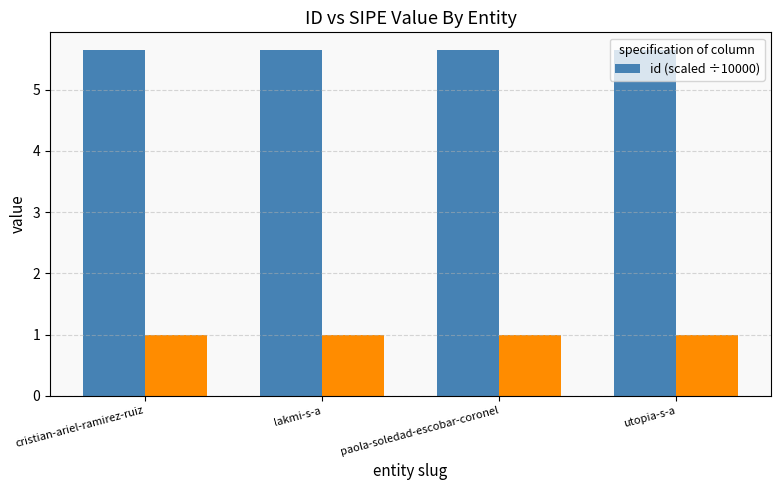

What is the sum of the values at lakmi-s-a and paola-soledad-escobar-coronel?

11.3